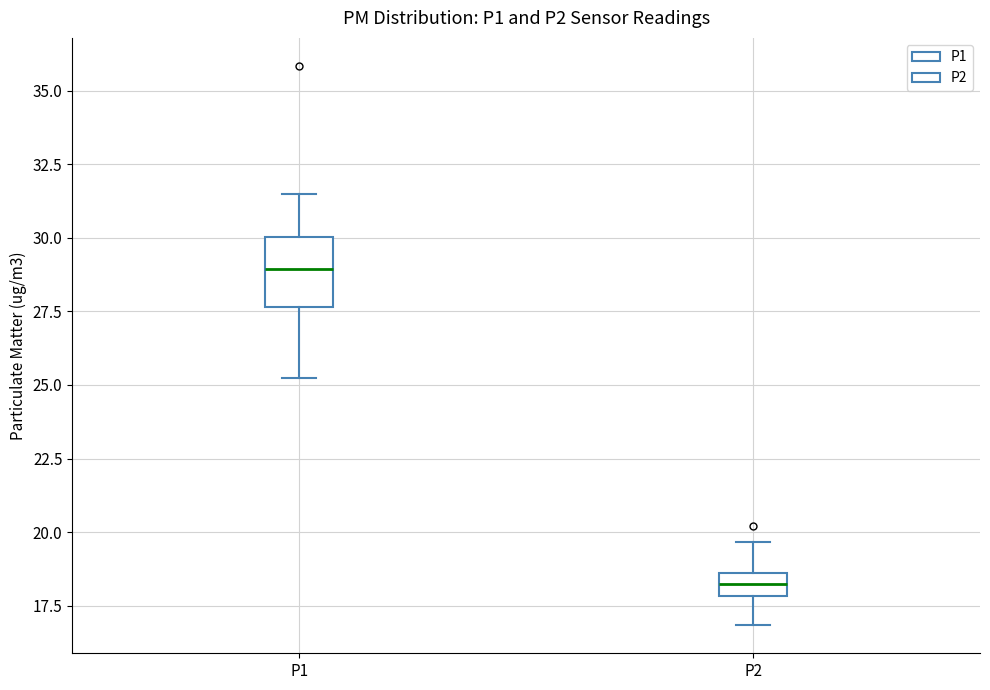

Which box is the tallest, from its lower edge to its upper edge?

P1